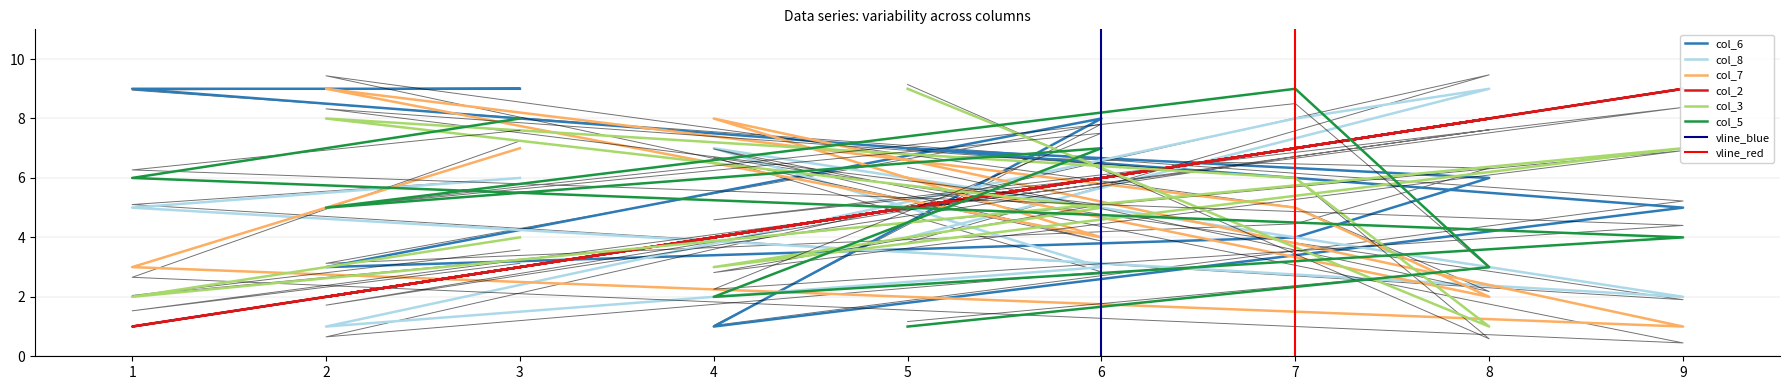

Does the chart display data point markers on the line(s)?

No